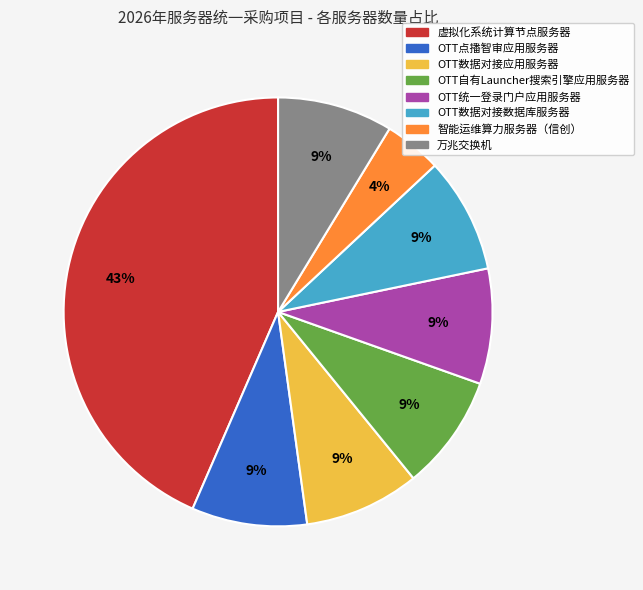

Which has a higher value, 智能运维算力服务器（信创） or 万兆交换机?

万兆交换机